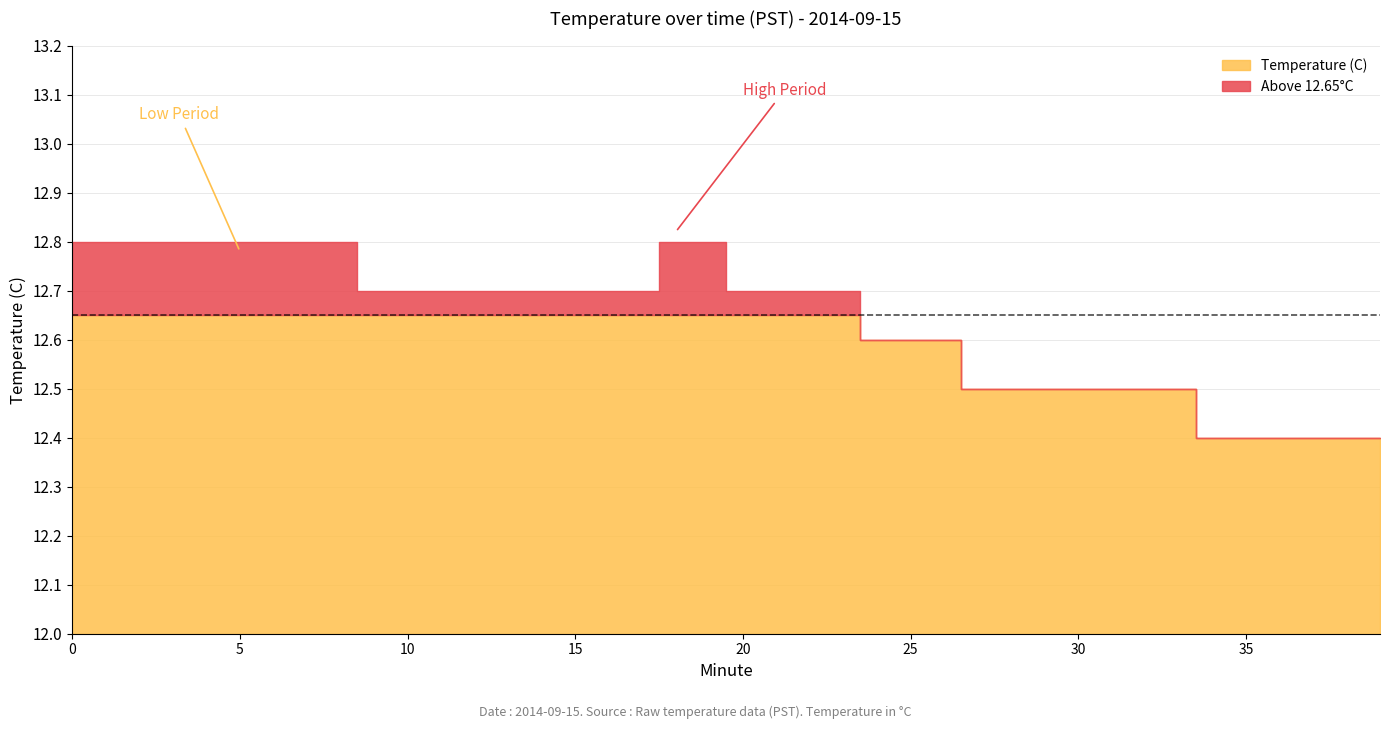

How many categories are shown in the chart?

40